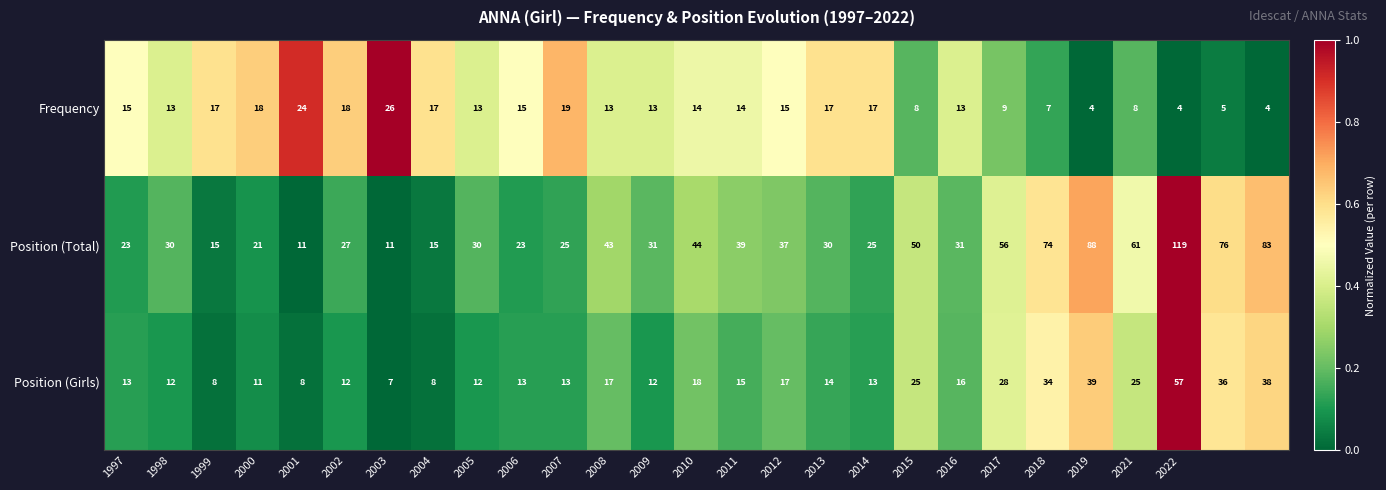

What is the maximum value shown in the chart?

119